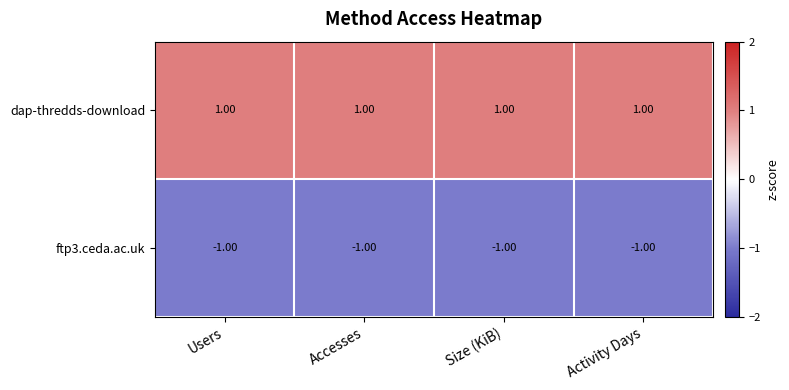

Which series has the largest total across all categories?

dap-thredds-download